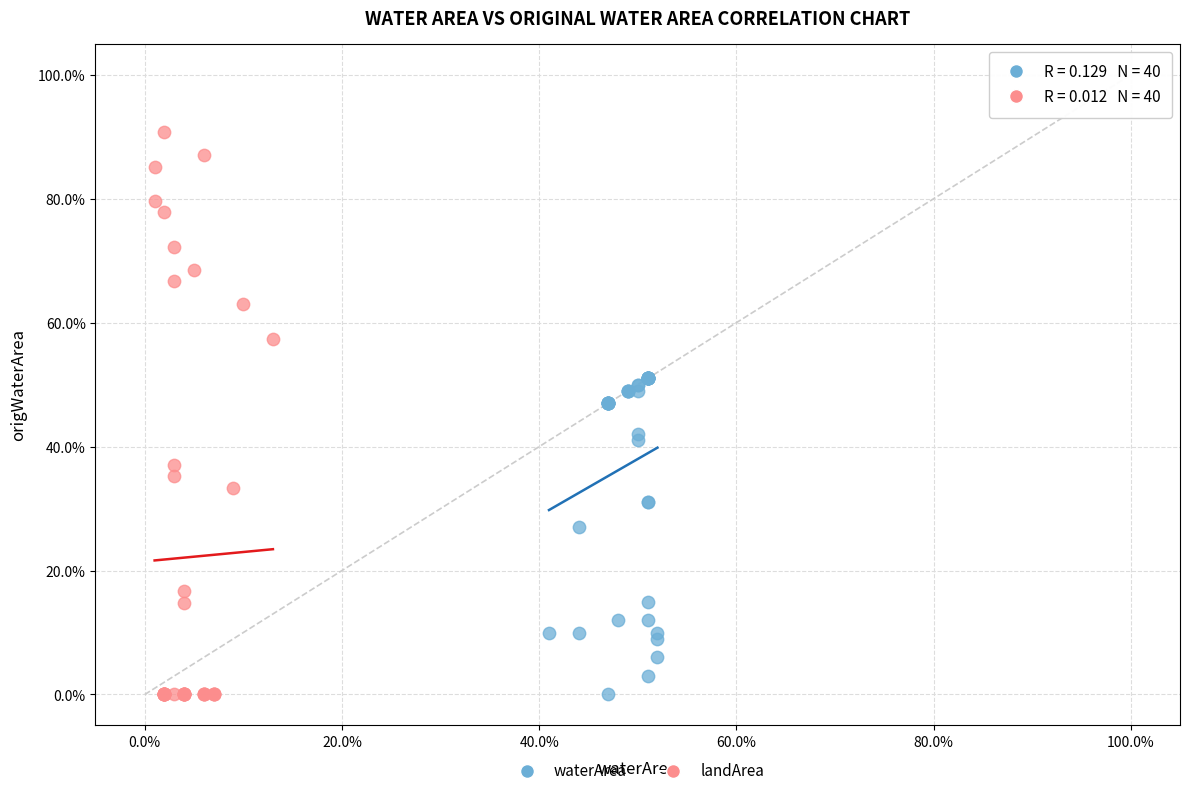

Which series contains the highest Y value?

landArea